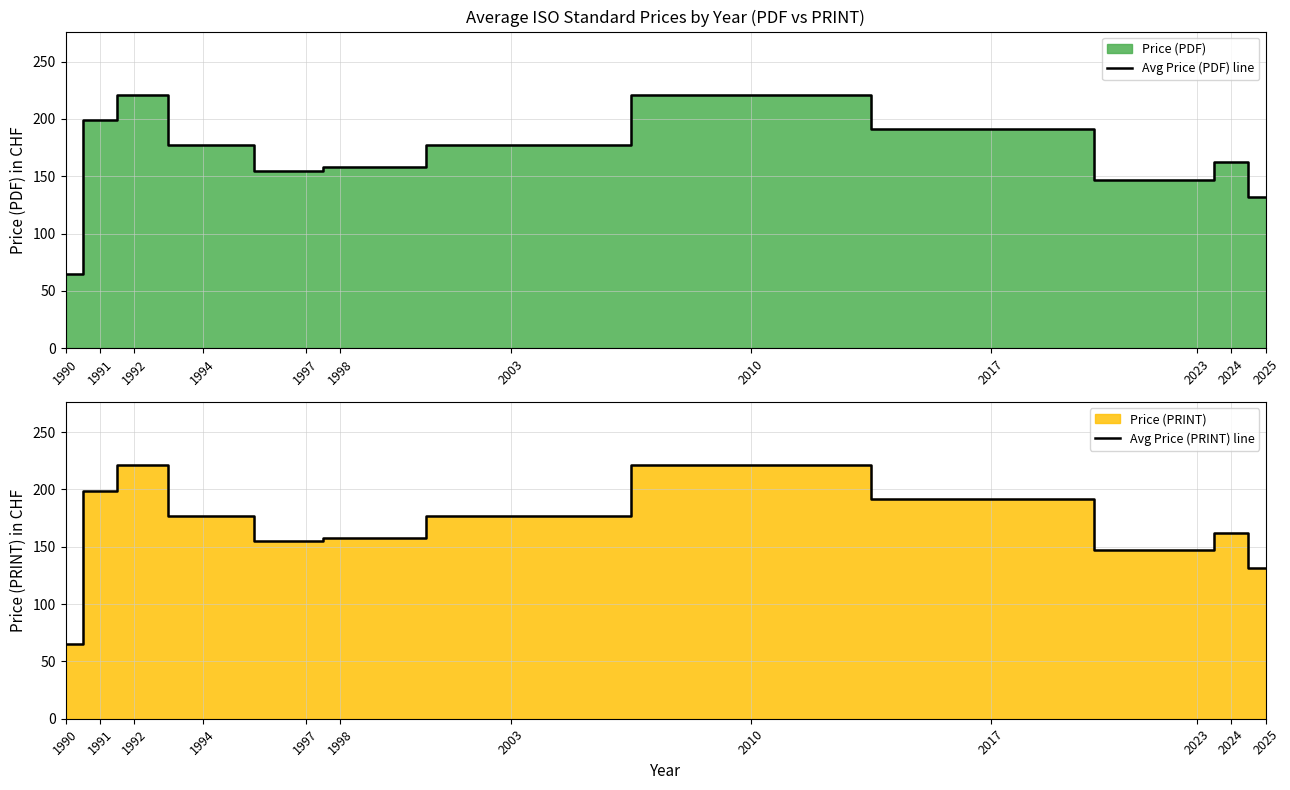

List the series in order of their peak value, highest first.

Avg Price (PDF) line, Avg Price (PRINT) line